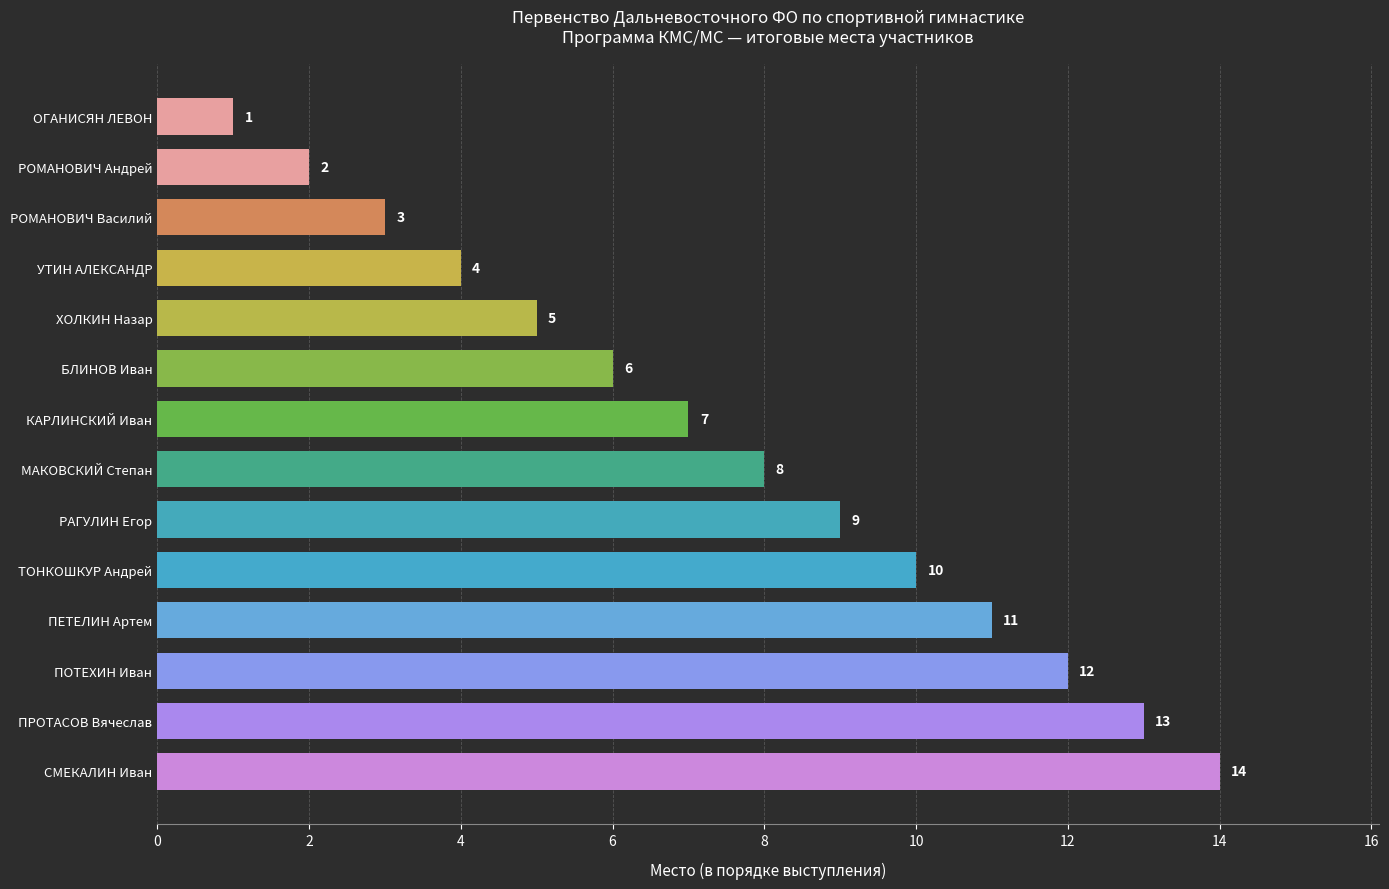

Reading bottom to top, transcribe all the data shown in this chart.

14	13	12	11	10	9	8	7	6	5	4	3	2	1